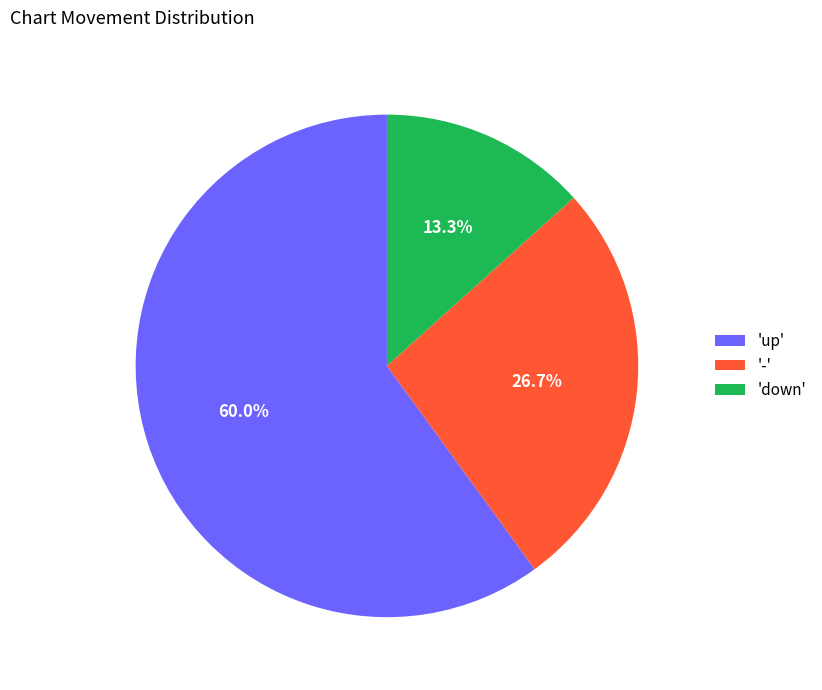

Approximately how many times larger is the value at '-' compared to 'up'?

0.4